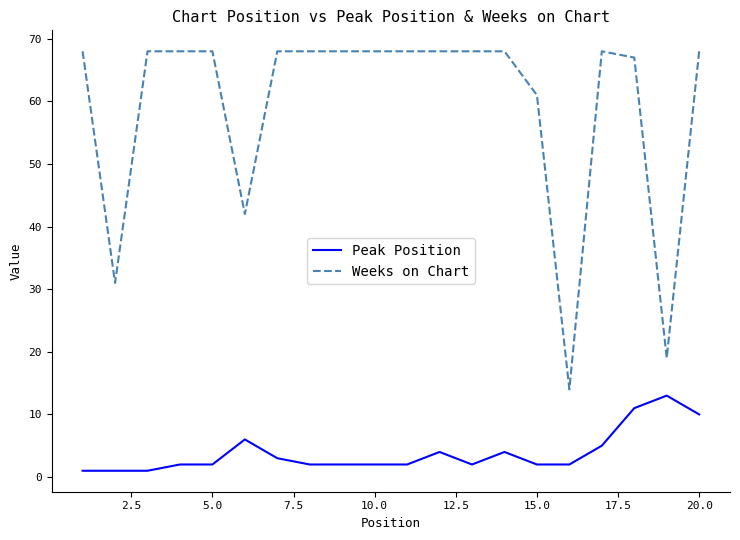

Rank the series by their average value, from lowest to highest.

Peak Position, Weeks on Chart